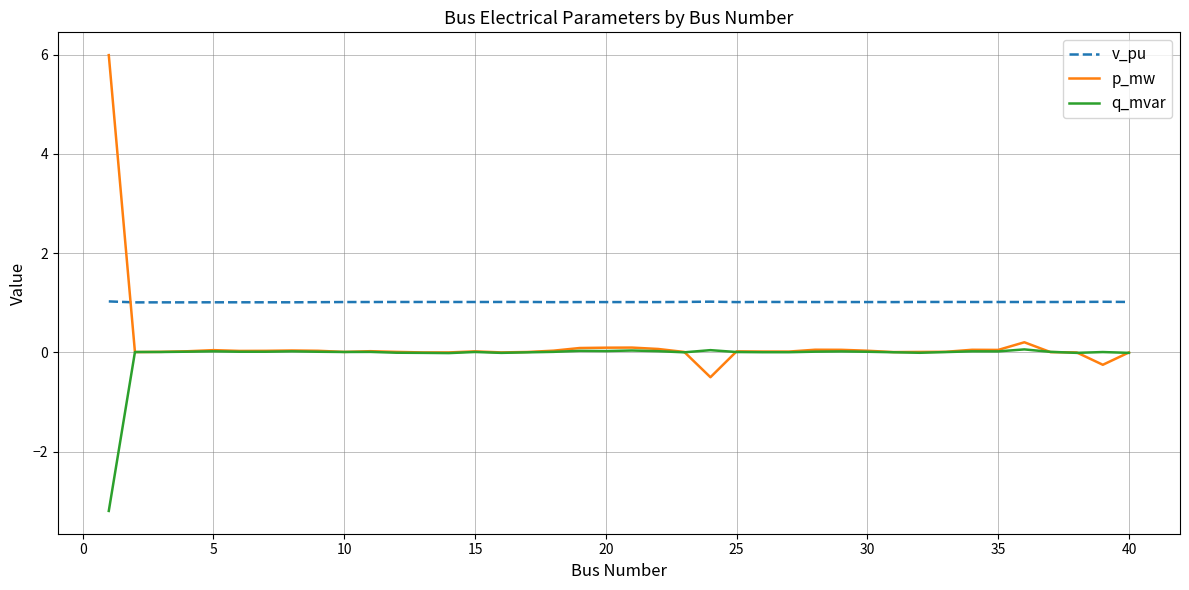

Which series has the widest spread of values?

p_mw